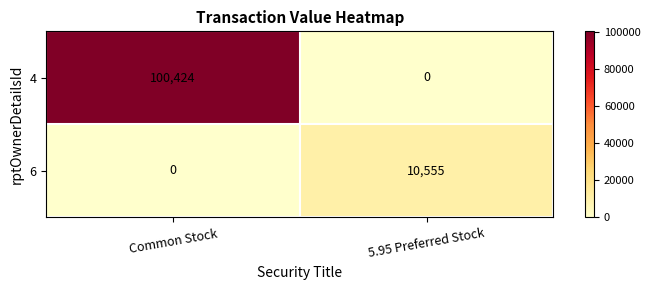

Reading left to right, list all the values displayed in this chart.

4: Common Stock=100424	5.95 Preferred Stock=0
6: Common Stock=0	5.95 Preferred Stock=10555